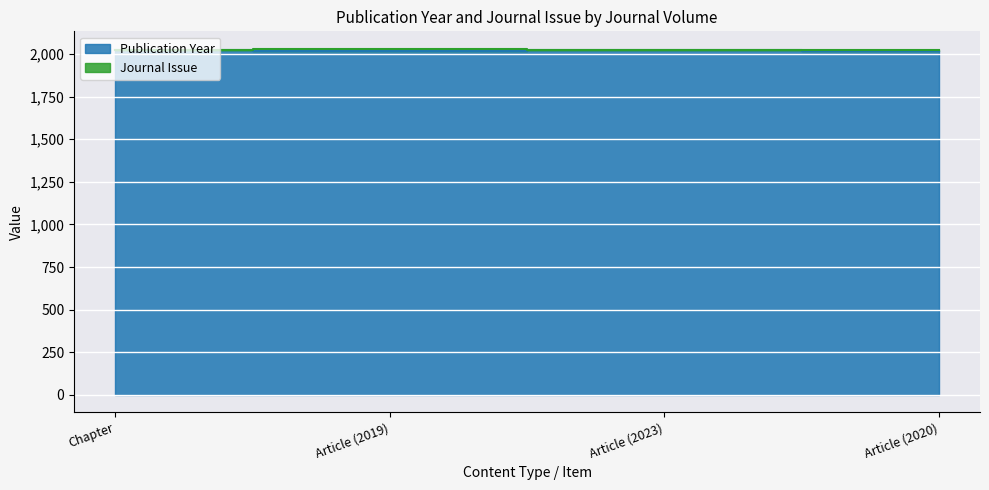

What is the sum of all values?

8083